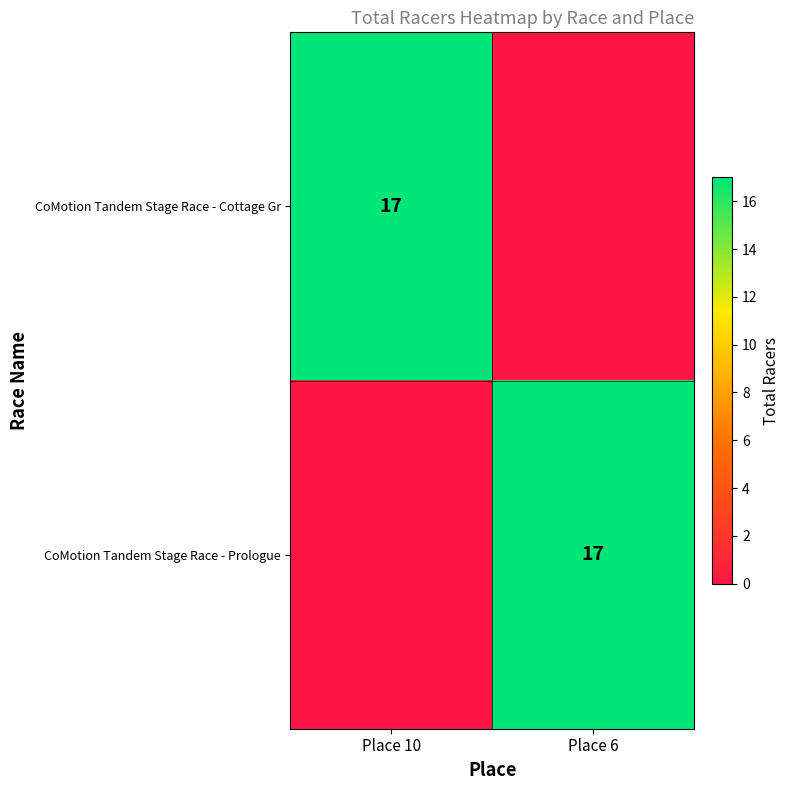

Is it true that CoMotion Tandem Stage Race - Prologue equals 28 at Place 6?

False